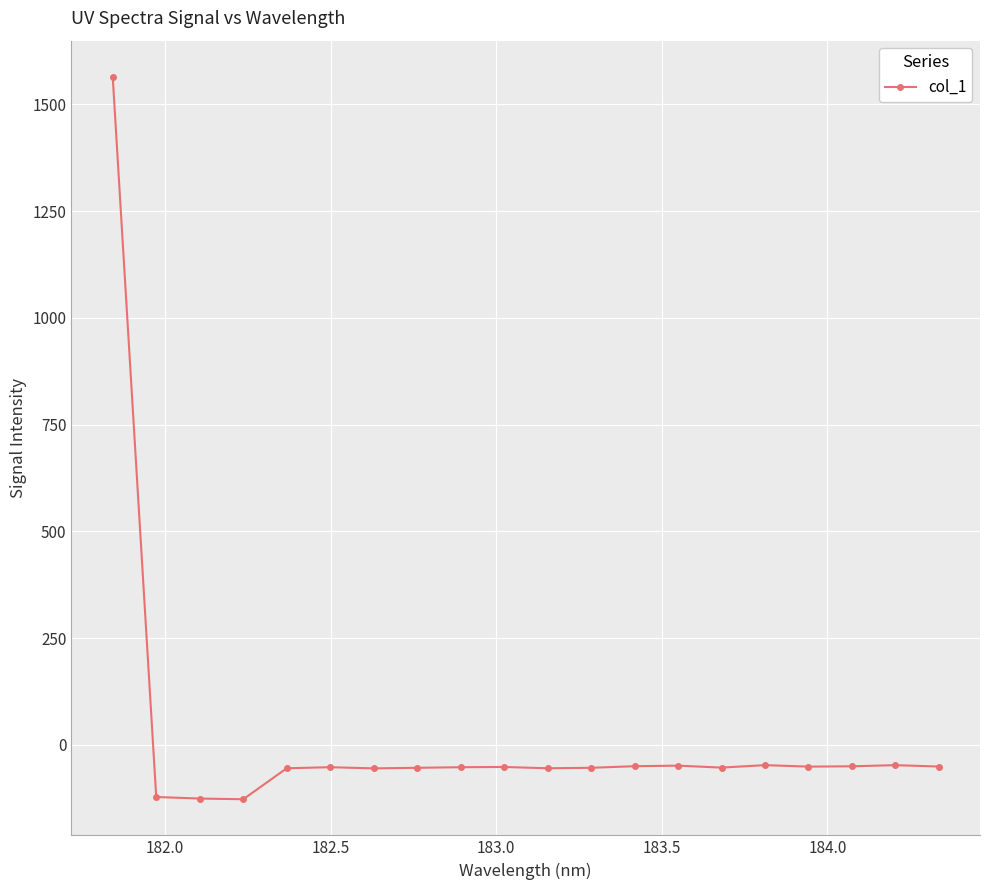

What is the sum of all values?

367.6